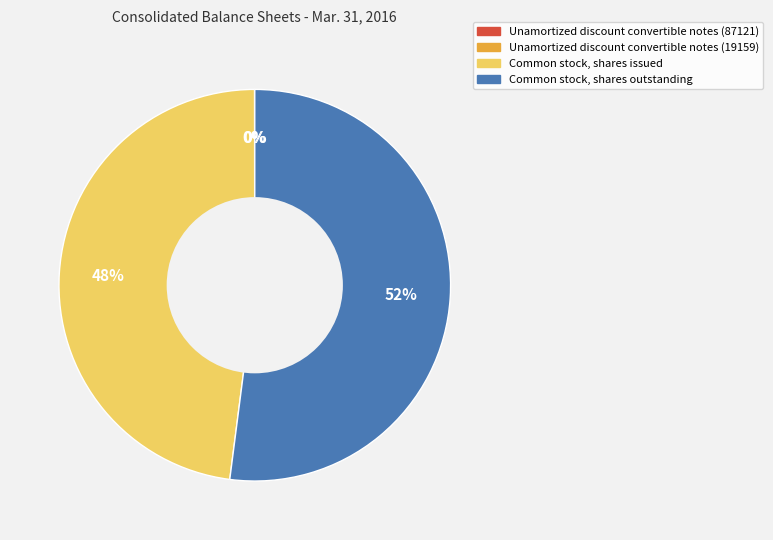

To the nearest percent, what is the average slice percentage?

25%